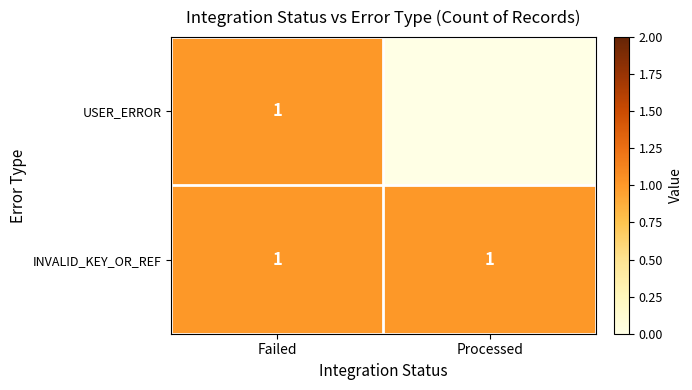

The value of INVALID_KEY_OR_REF at Processed is 1. True or false?

True